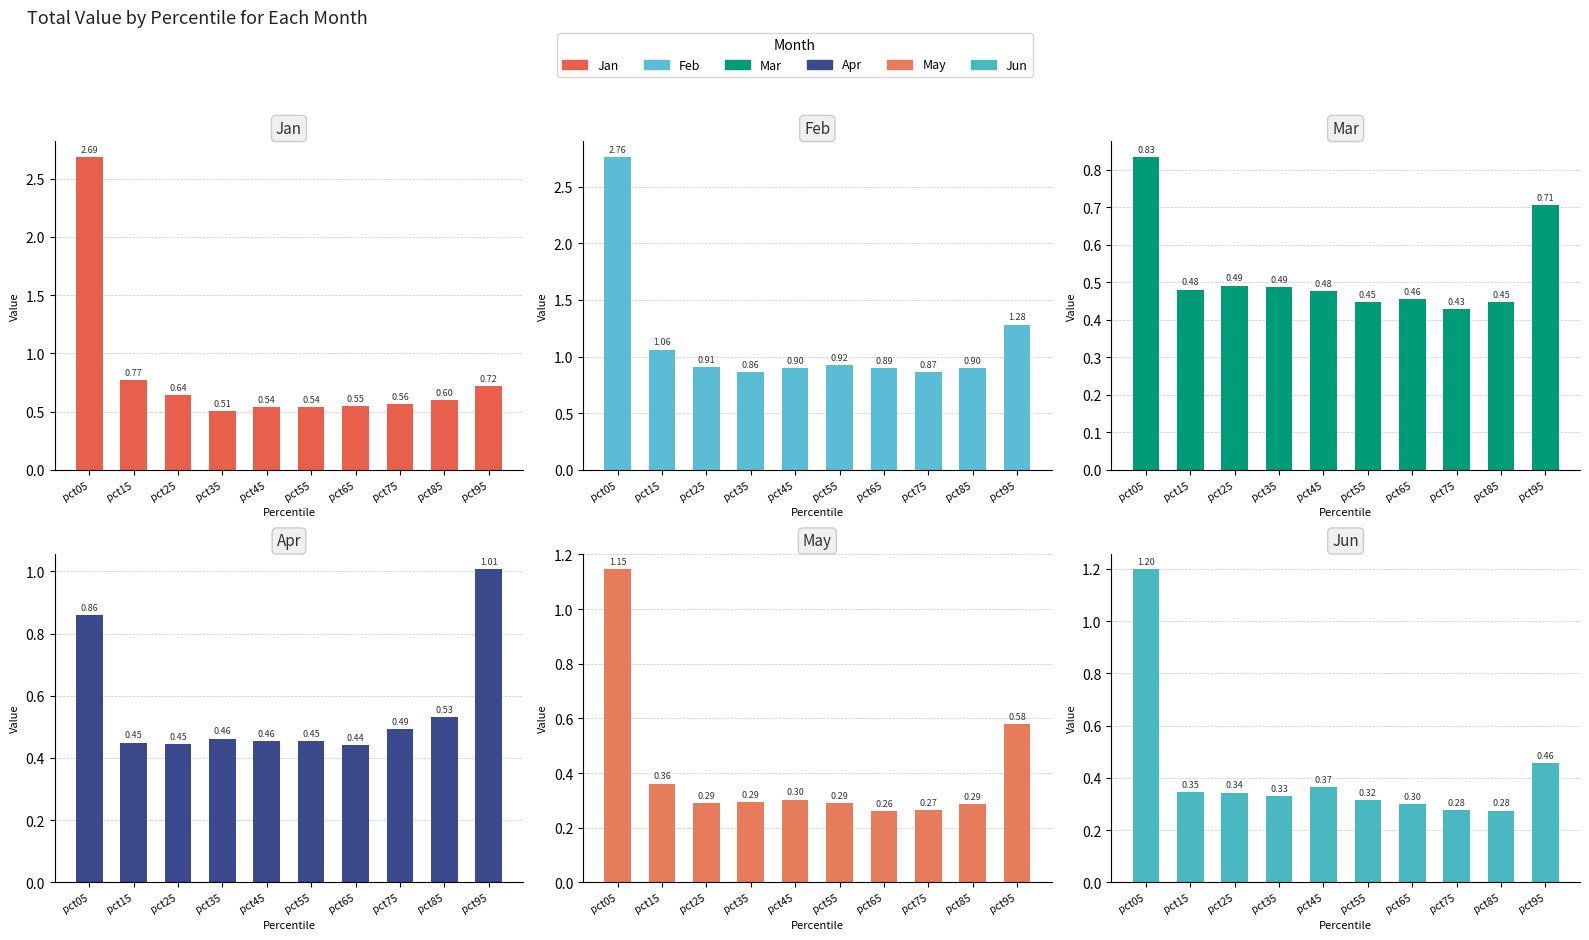

What is the average value of the Jun series?

0.4